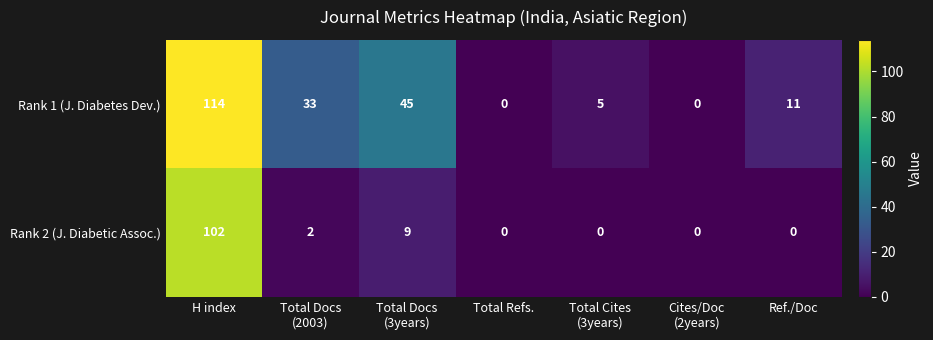

Reading left to right, list all the values displayed in this chart.

Rank 1 (J. Diabetes Dev.): 114	33	45	0	5	0	11
Rank 2 (J. Diabetic Assoc.): 102	2	9	0	0	0	0